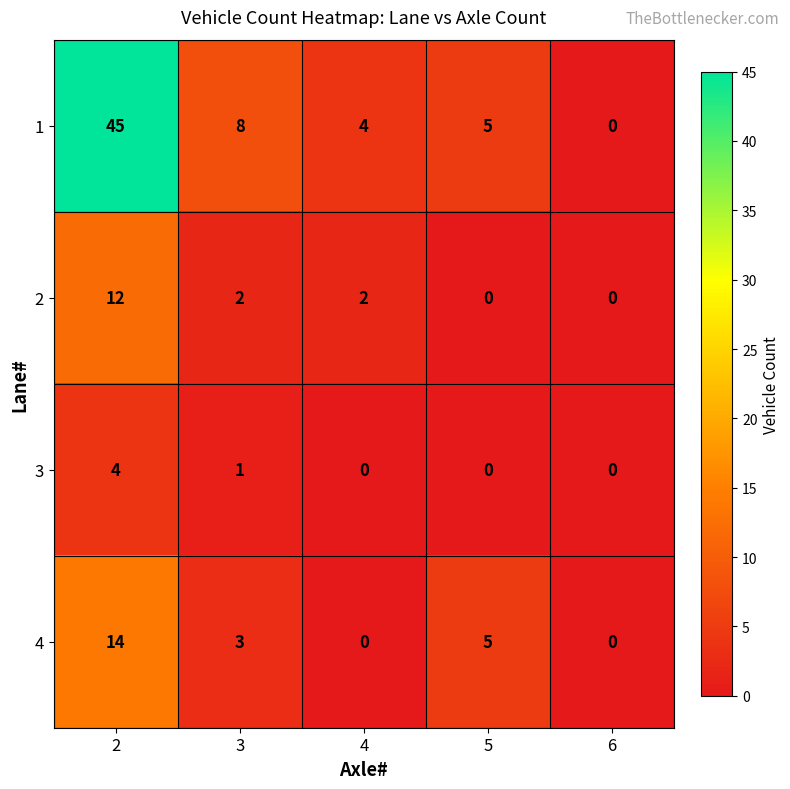

What is the difference between the highest and lowest values at 5?

5